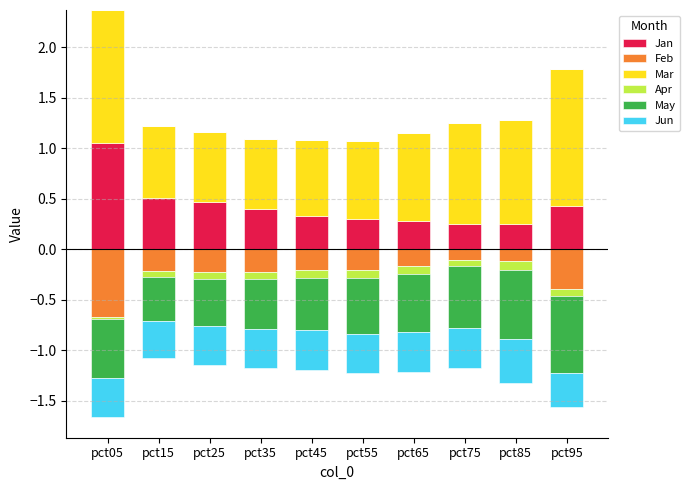

What is the difference between the maximum and minimum values in the Jan series?

0.8